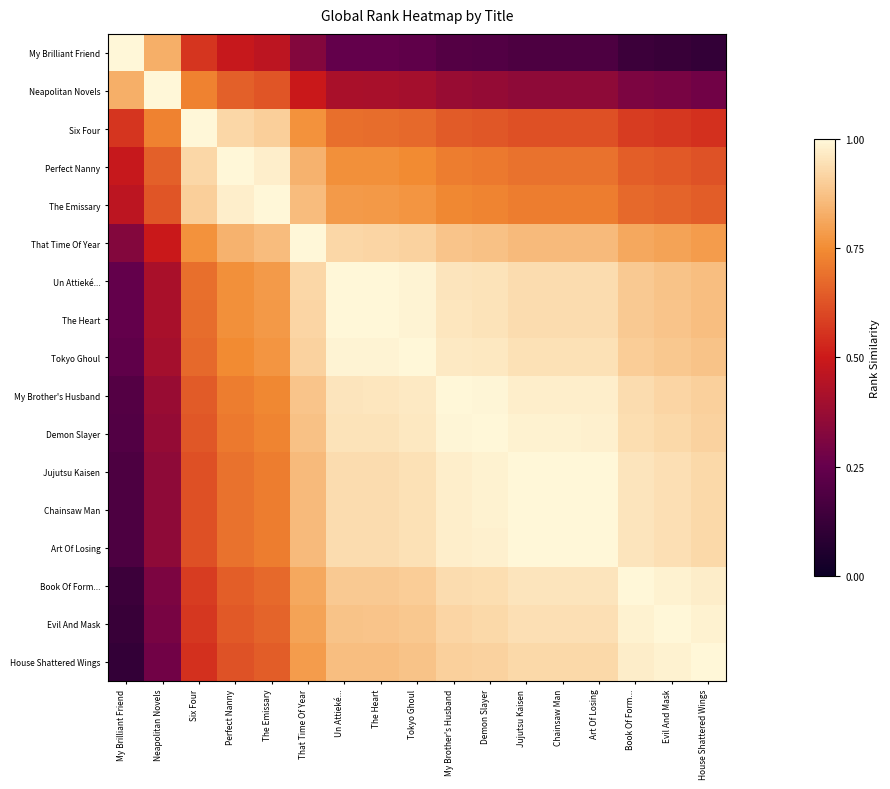

What is the smallest value displayed?

0.1